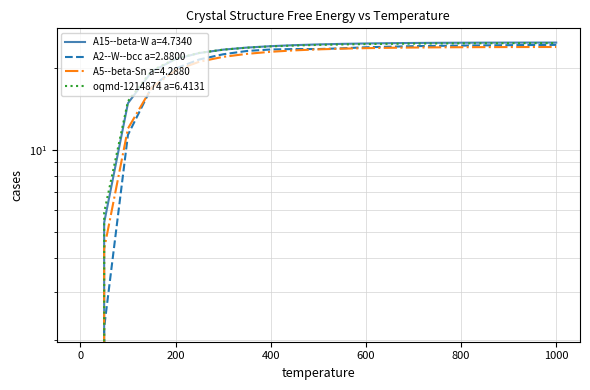

True or false: A5--beta-Sn a=4.2880 has more than 2 interior local peaks.

False